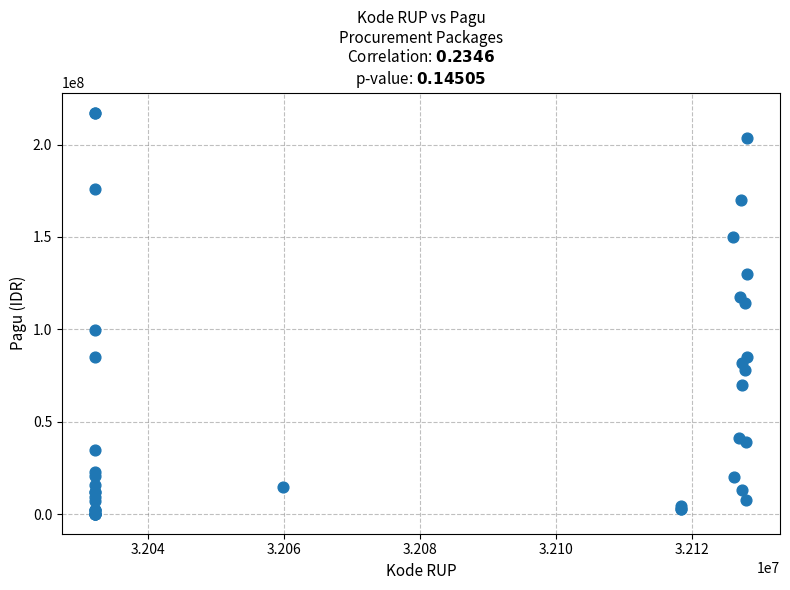

What Y value in the scatter plot is closest to 108830000?

114296000